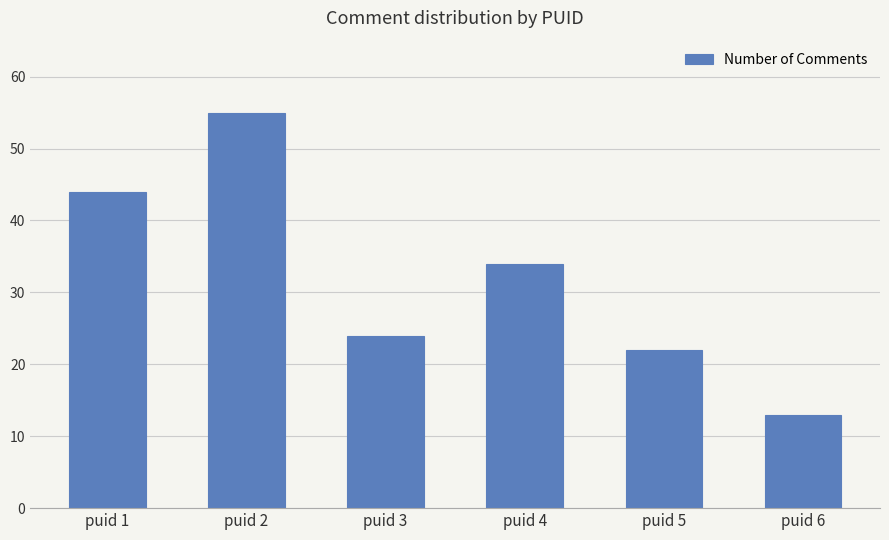

Reading left to right, transcribe all the data shown in this chart.

puid 1=44	puid 2=55	puid 3=24	puid 4=34	puid 5=22	puid 6=13